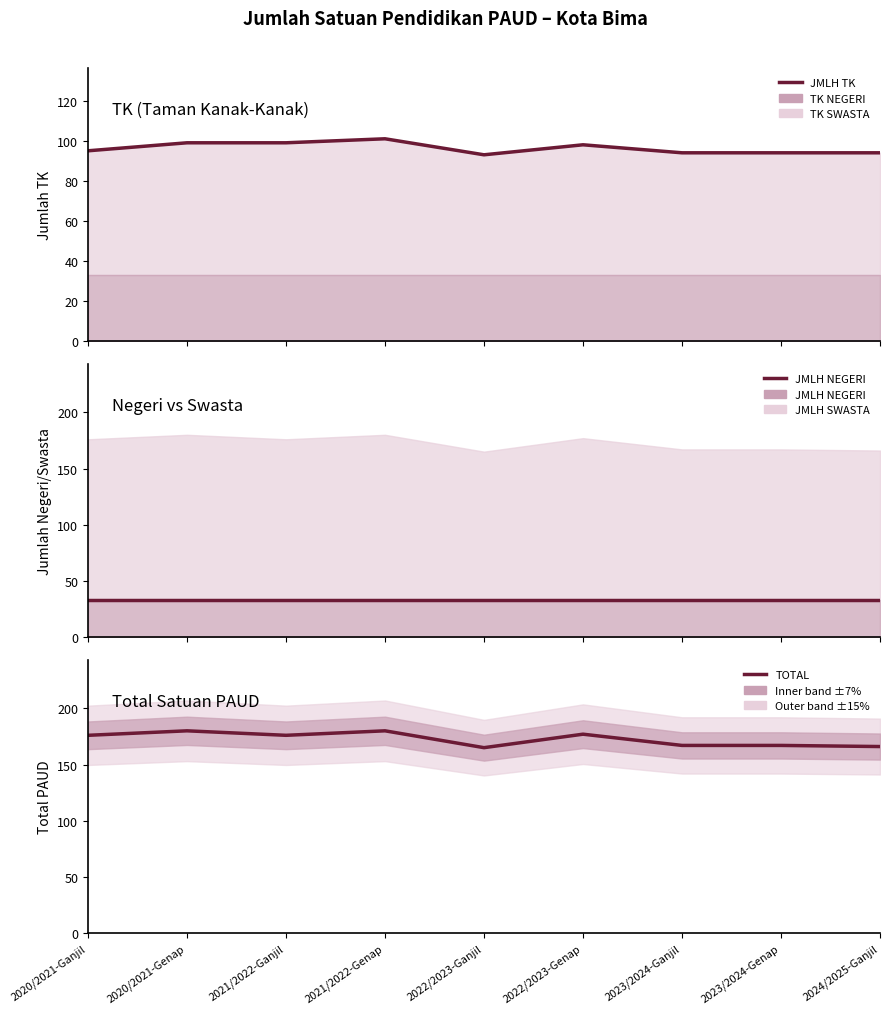

At how many categories does at least one series exceed 77?

9